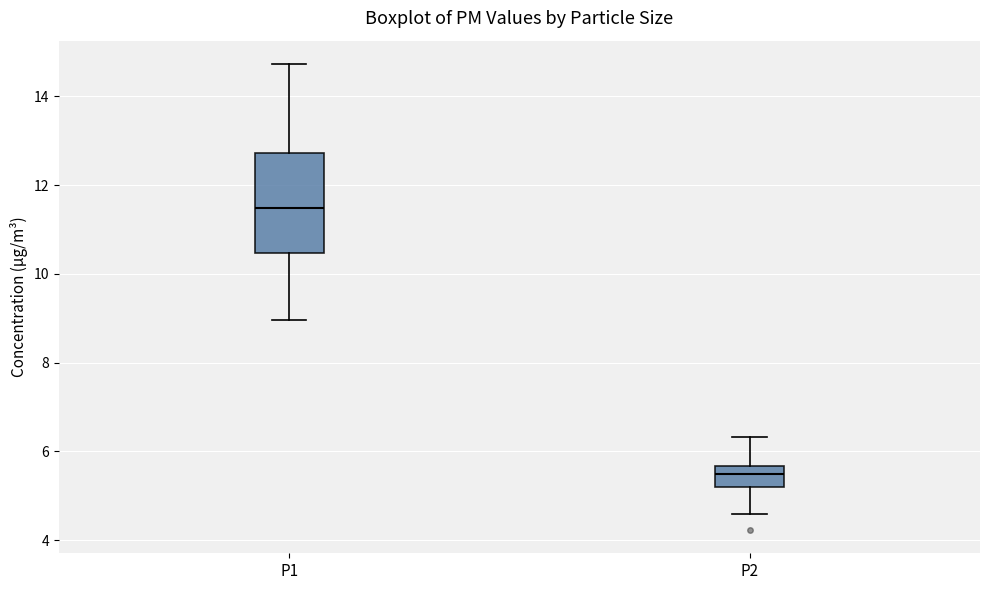

Where does the lower whisker of the box for P1 end on the y-axis? The values are not printed on the chart, so give them approximately, as read against the axis.

9.0